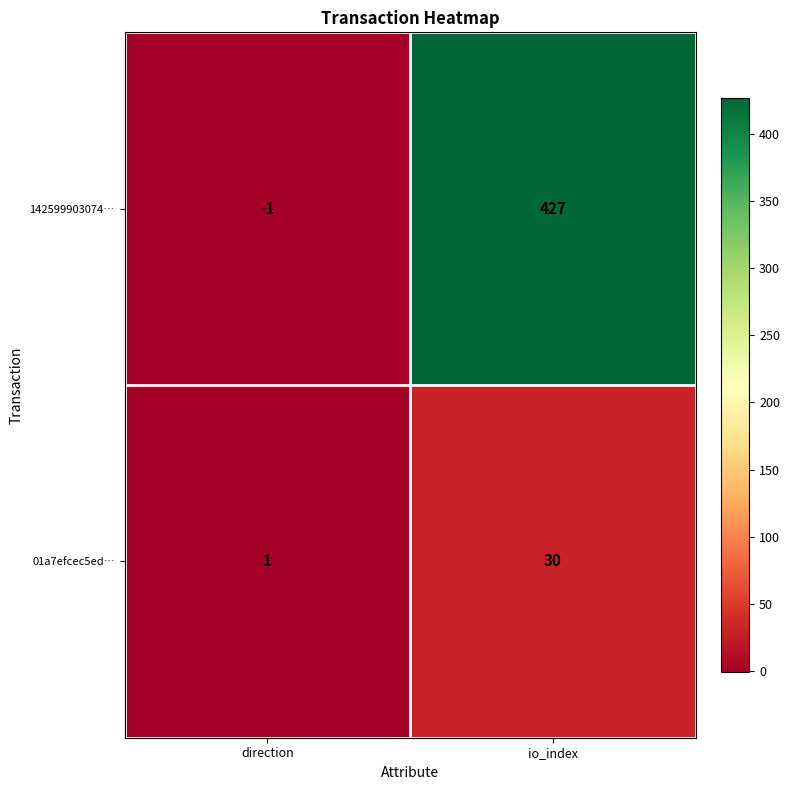

How many distinct data groups are displayed?

2